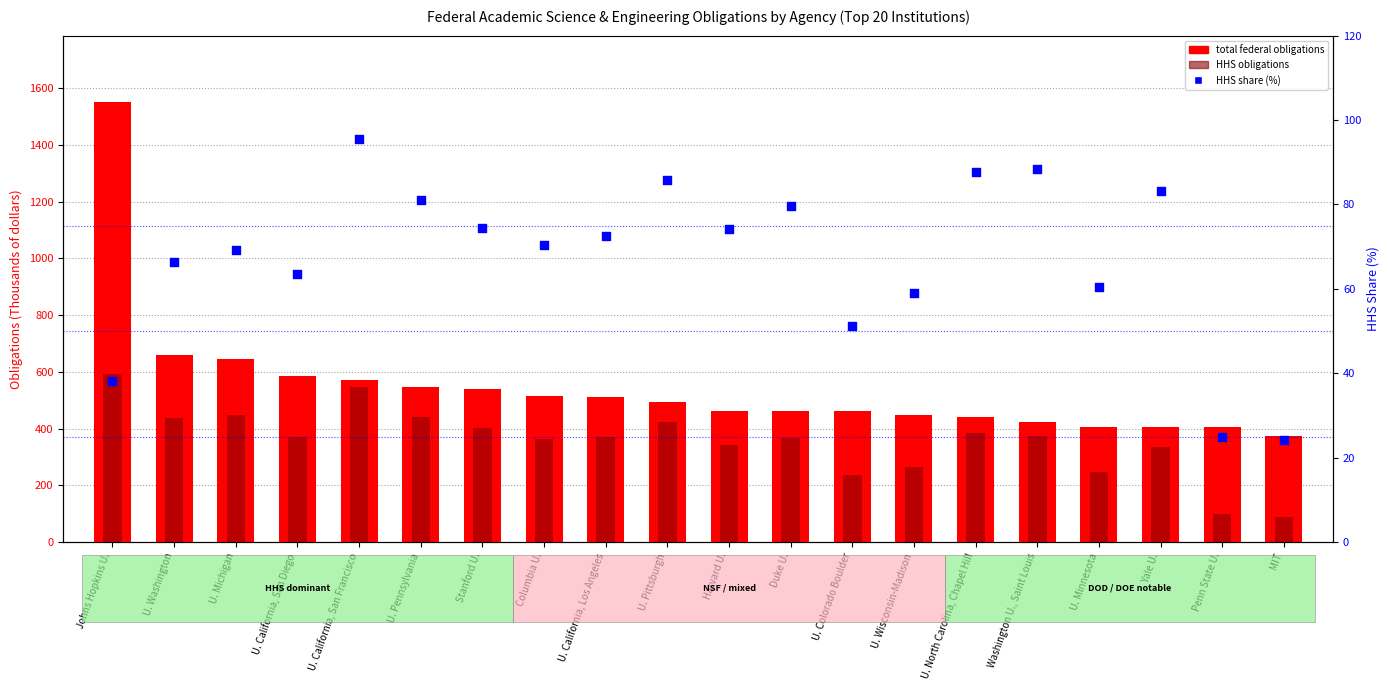

Which series has the largest total across all categories?

total federal obligations